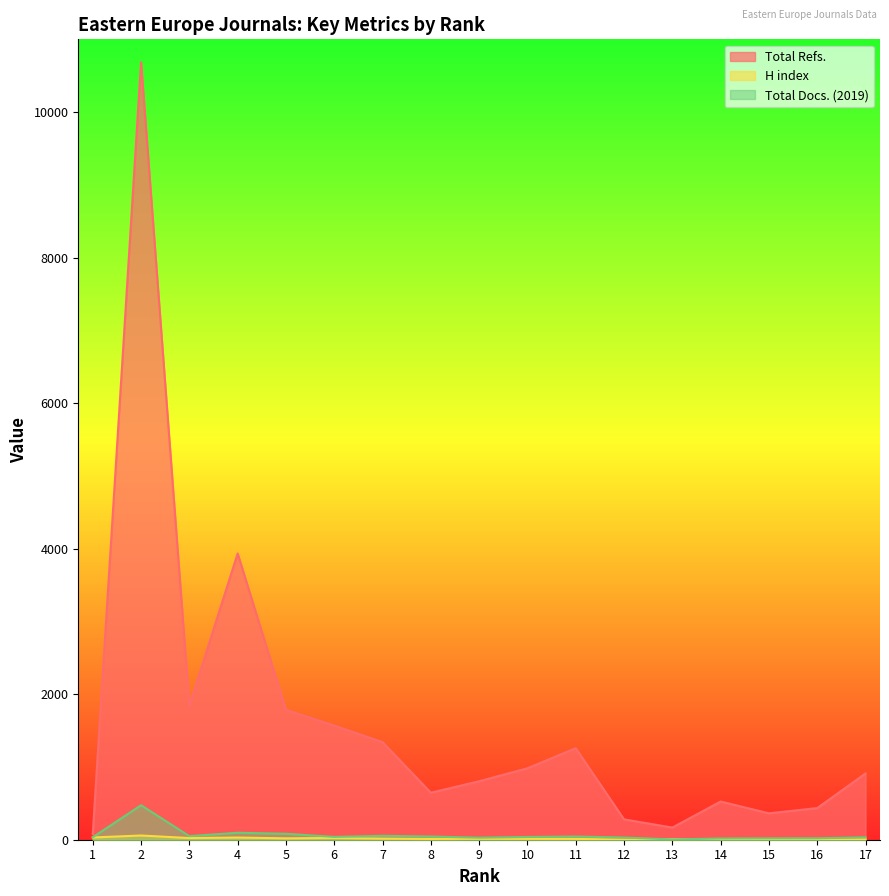

At how many categories does at least one series exceed 6280?

1